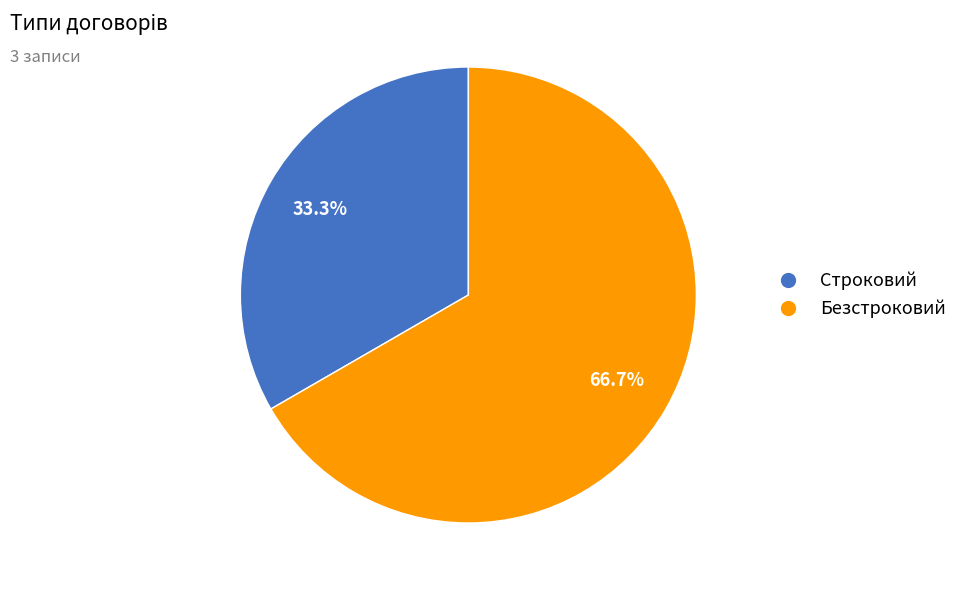

Which category has the smallest portion of the pie?

Строковий